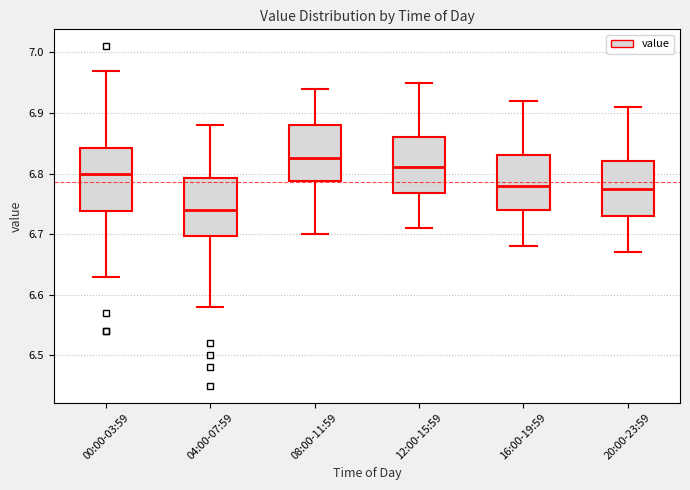

Reading left to right, transcribe this box plot: for each box, give where its median line is, the range the box spans, and where its two whiskers end, as read against the y-axis. The values are not printed on the chart, so give them approximately, as read against the axis.

00:00-03:59: median 6.80, box 6.74 to 6.84, whiskers 6.63 to 6.97
04:00-07:59: median 6.74, box 6.70 to 6.79, whiskers 6.58 to 6.88
08:00-11:59: median 6.83, box 6.79 to 6.88, whiskers 6.70 to 6.94
12:00-15:59: median 6.81, box 6.77 to 6.86, whiskers 6.71 to 6.95
16:00-19:59: median 6.78, box 6.74 to 6.83, whiskers 6.68 to 6.92
20:00-23:59: median 6.78, box 6.73 to 6.82, whiskers 6.67 to 6.91